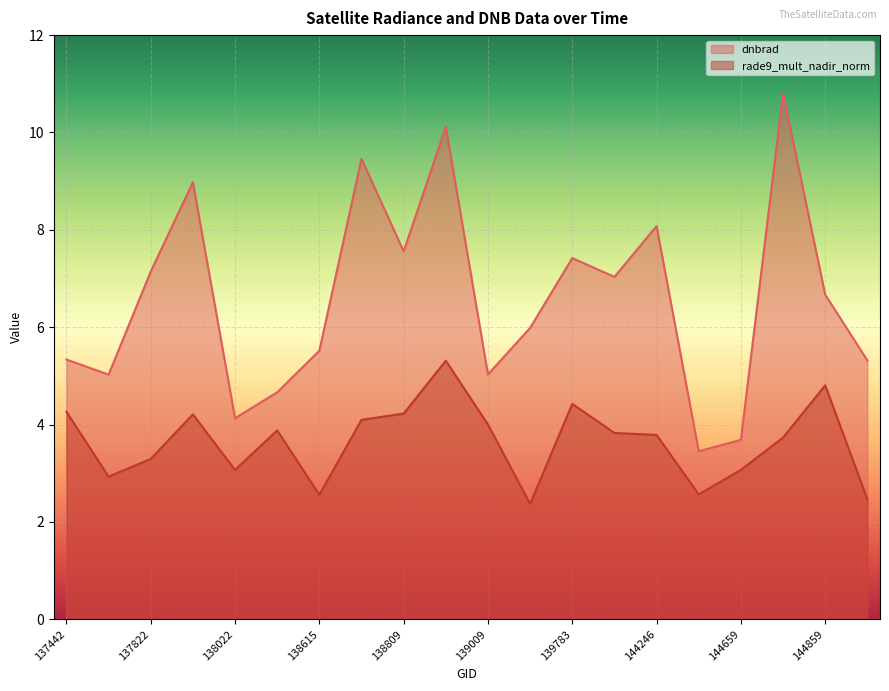

Which has a higher value, 144673 or 138615?

144673